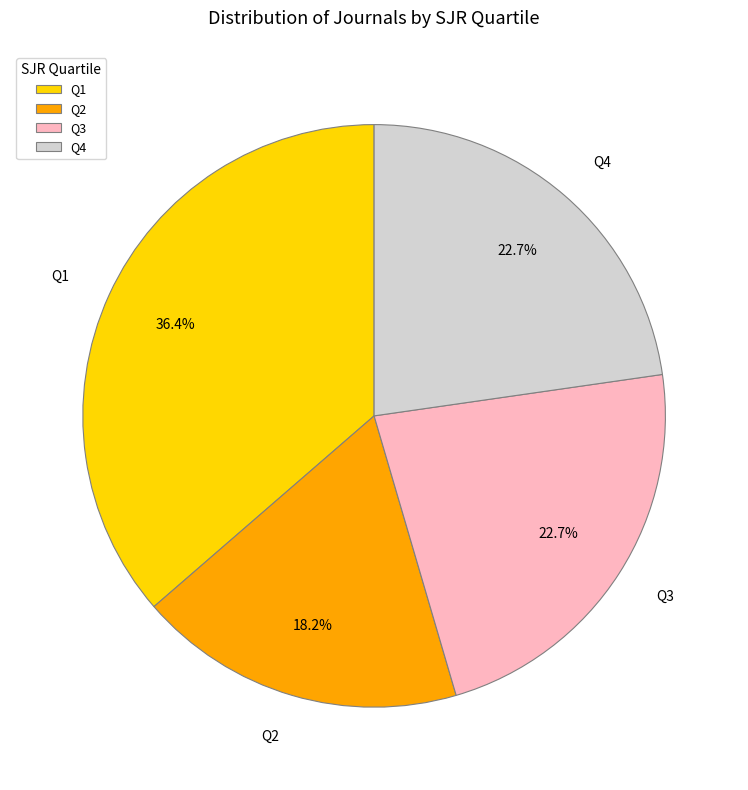

Do Q2 and Q4 together represent more than half of the pie?

No